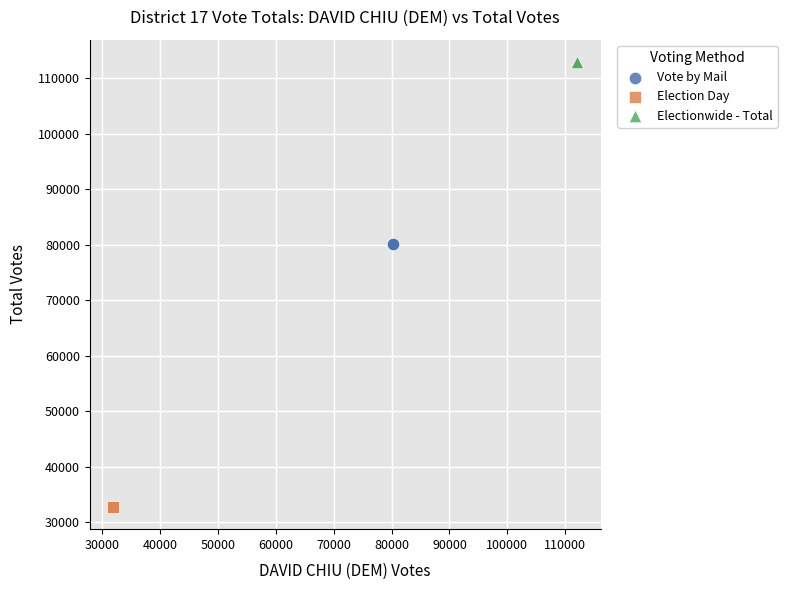

Which series contains the highest Y value?

Electionwide - Total